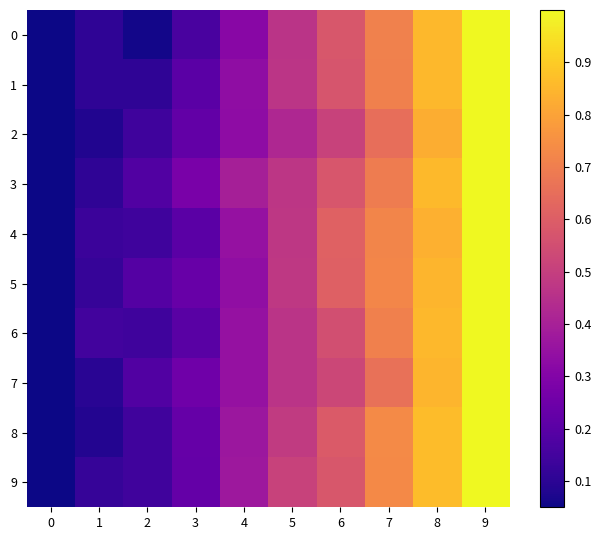

At how many categories does at least one series exceed 0?

9